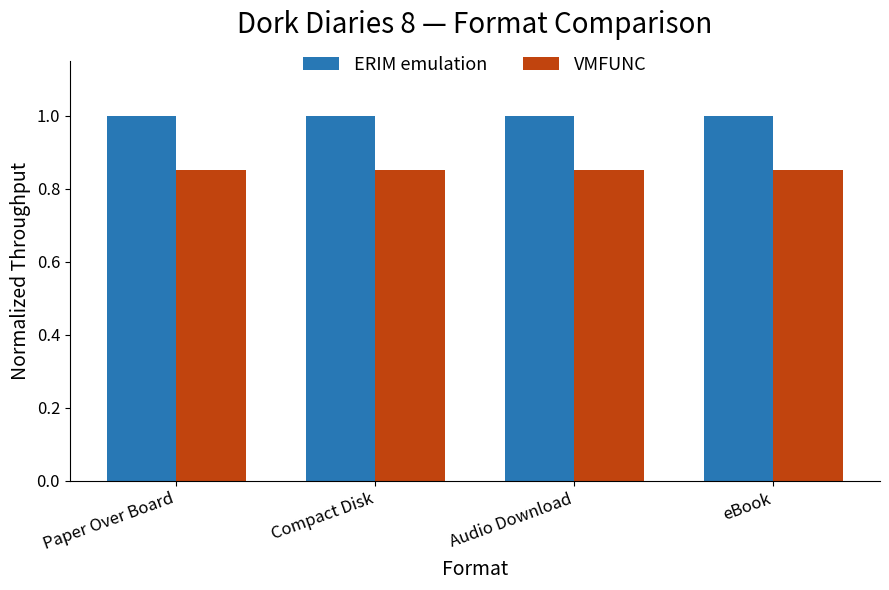

What is the approximate value of ERIM emulation at Compact Disk?

1.0